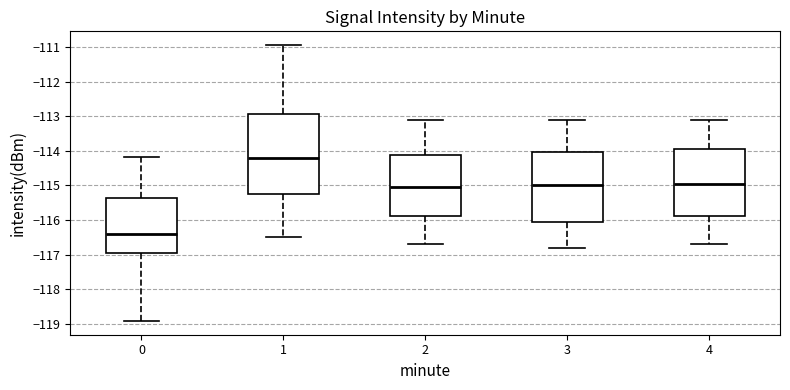

Which box is the tallest, from its lower edge to its upper edge?

1